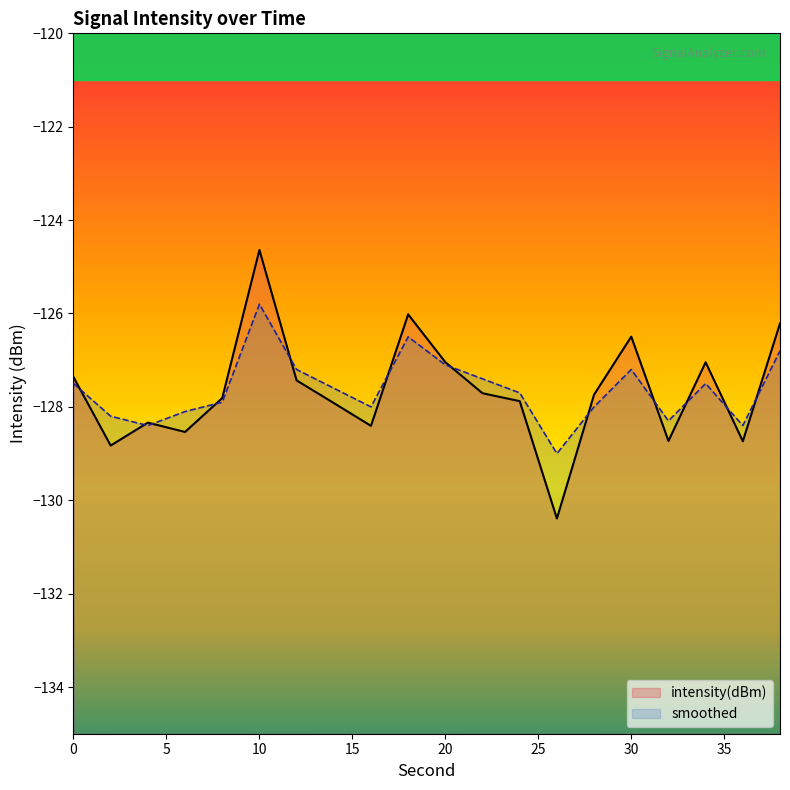

How many series are shown in this chart?

2